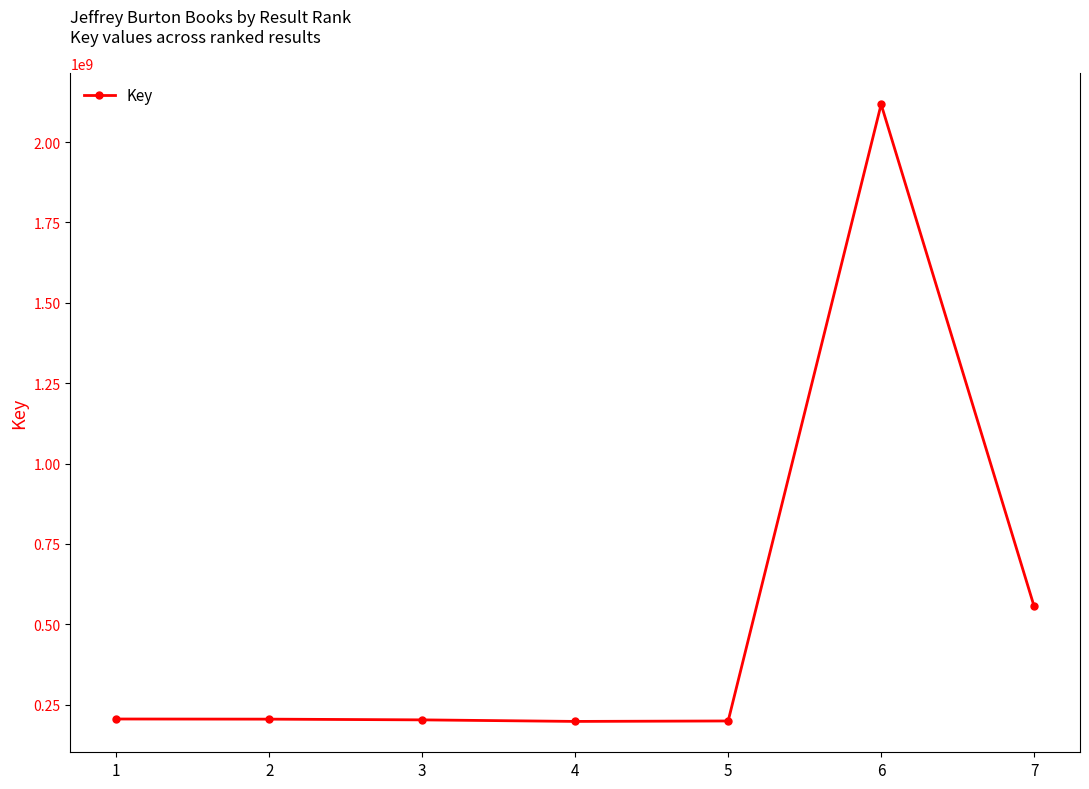

What is the smallest value displayed?

197928968